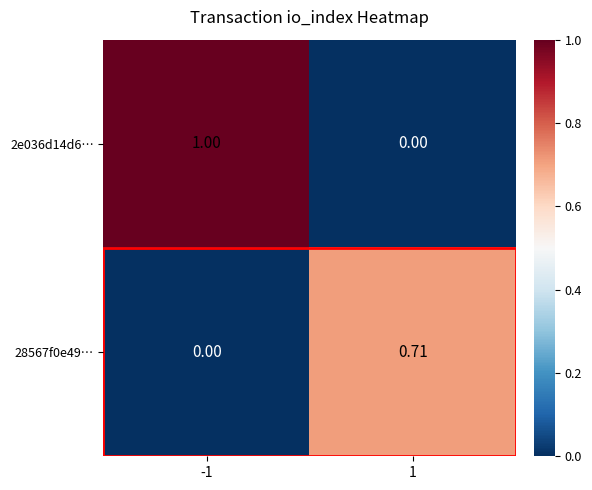

Is the value of 28567f0e49… at 1 greater than the value of 2e036d14d6… at 1?

Yes